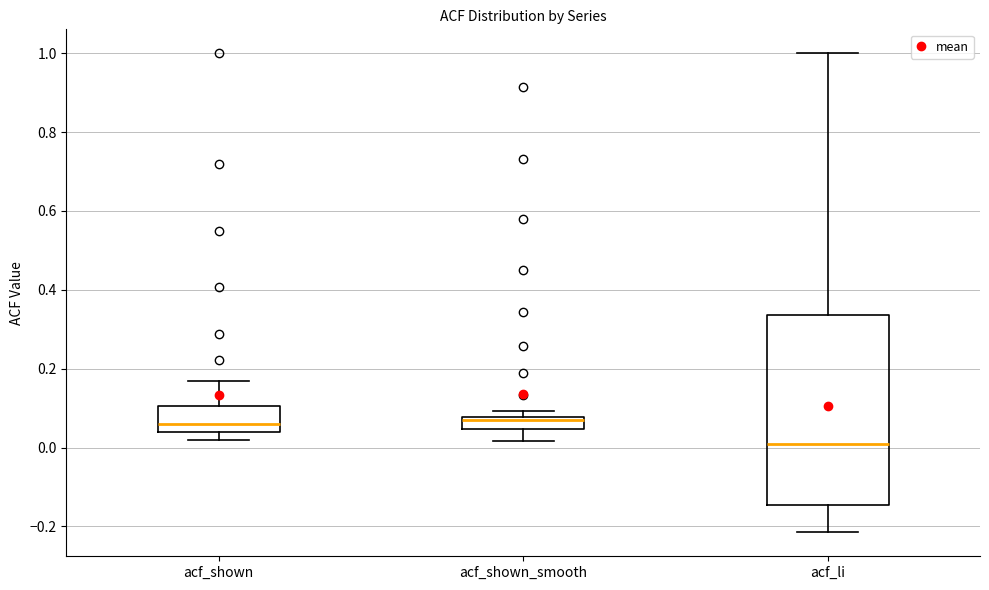

Comparing the boxes themselves (not the whiskers), which one is the tallest?

acf_li